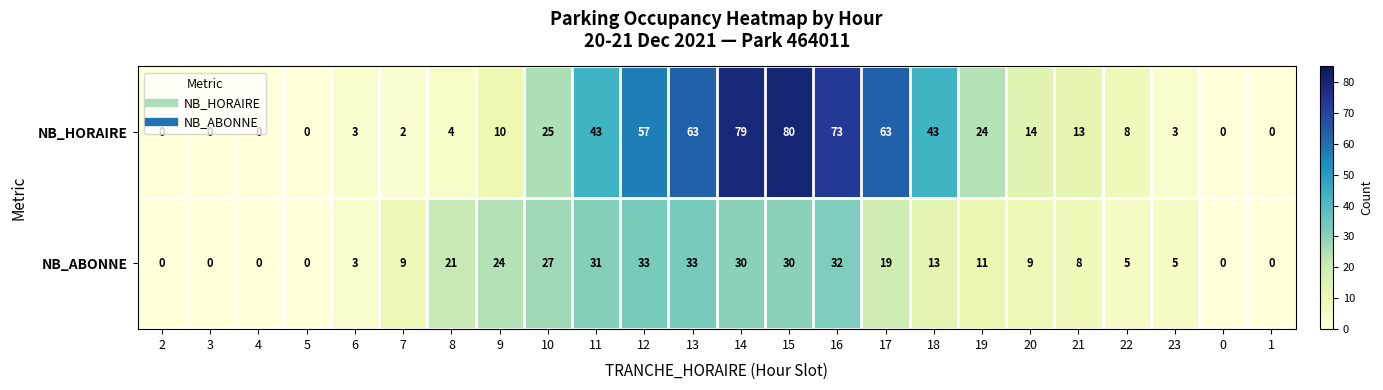

Read the NB_HORAIRE value at 14.

79